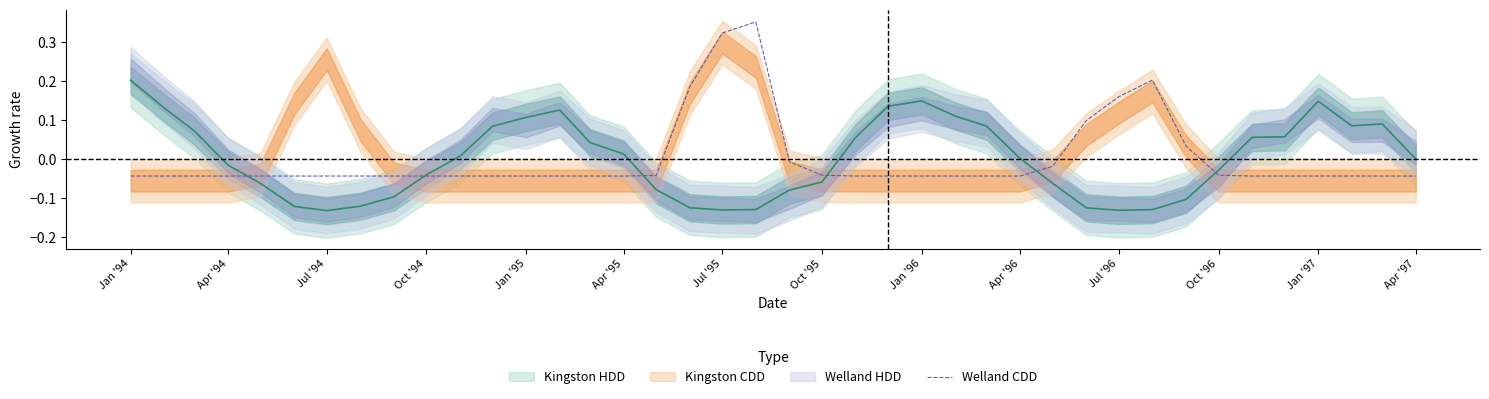

The value at 26 is -0.0. True or false?

False